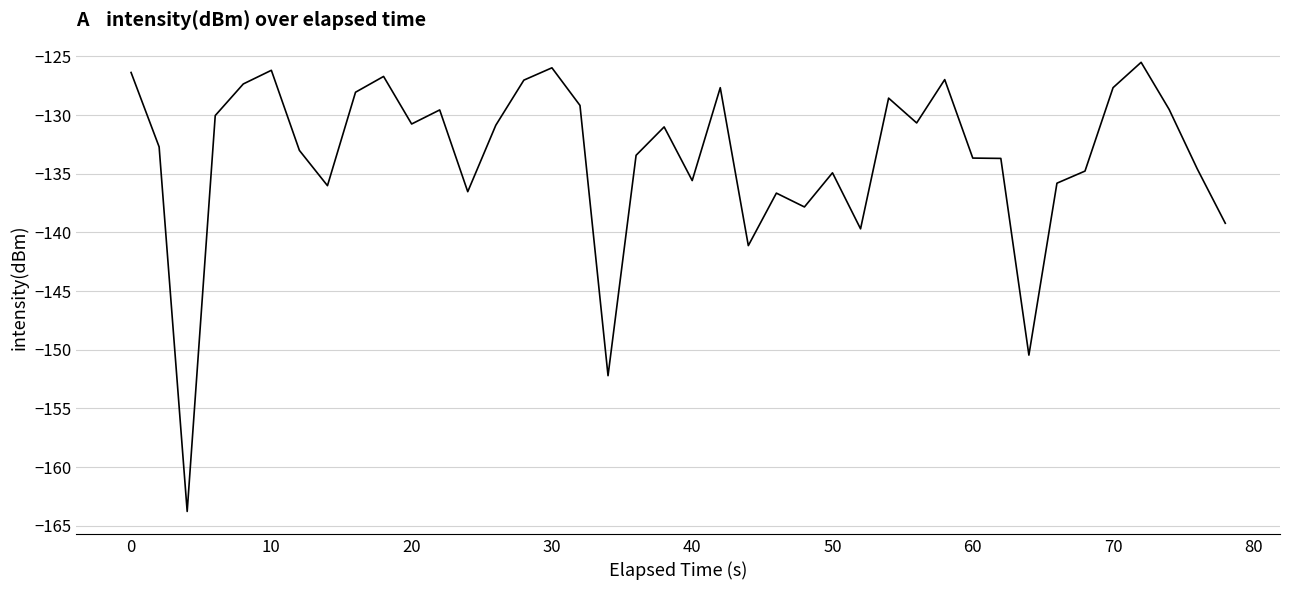

What is the difference between the maximum and minimum values?

38.3